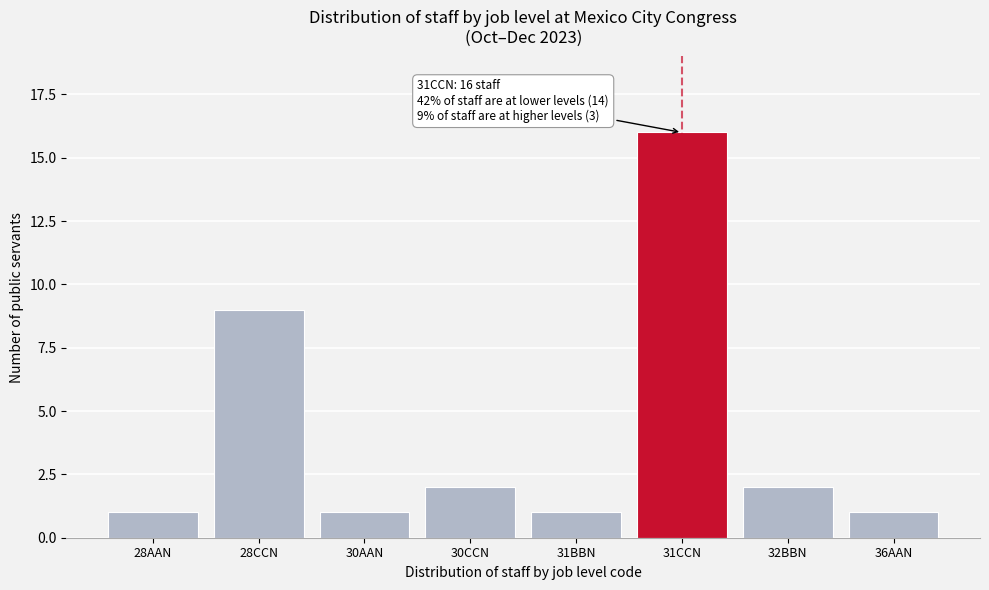

Reading right to left, extract all data points from this chart.

36AAN=1	32BBN=2	31CCN=16	31BBN=1	30CCN=2	30AAN=1	28CCN=9	28AAN=1